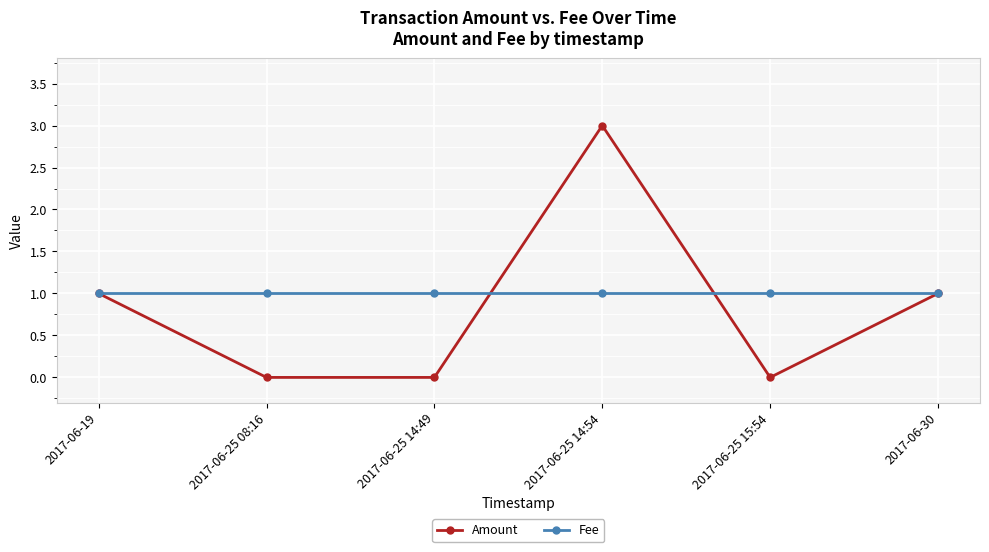

At 2017-06-25 08:16, list the series in order from largest to smallest.

Fee, Amount